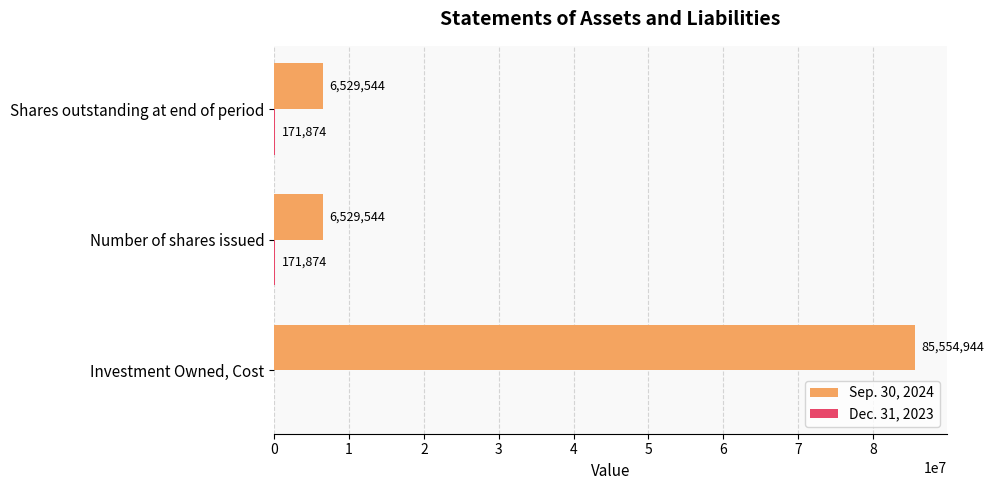

What is the sum of the Sep. 30, 2024 values at Investment Owned, Cost and Number of shares issued?

92084488